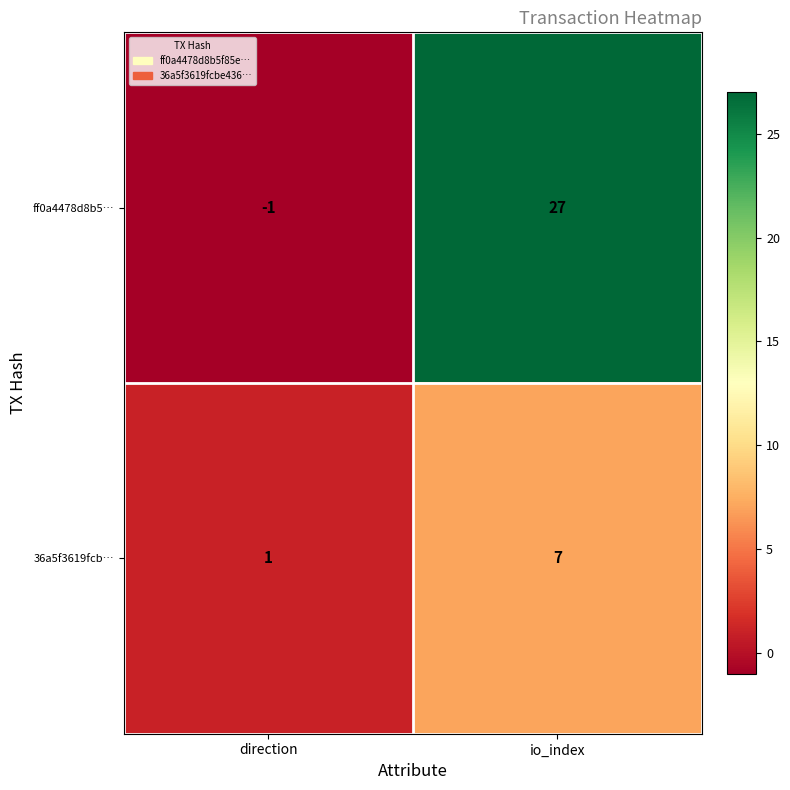

What is the maximum value shown in the chart?

27